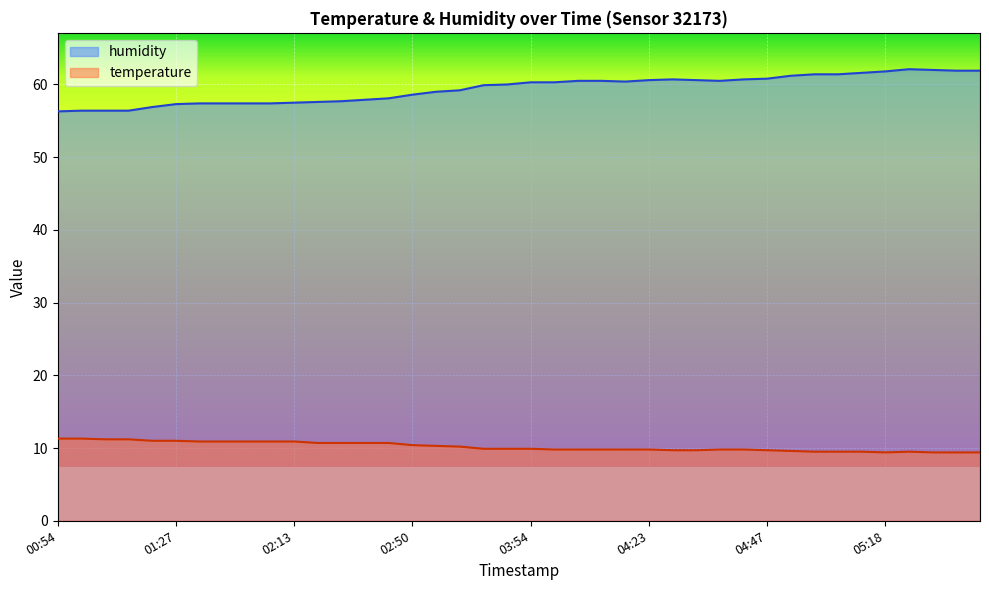

True or false: temperature and humidity cross at least once.

False